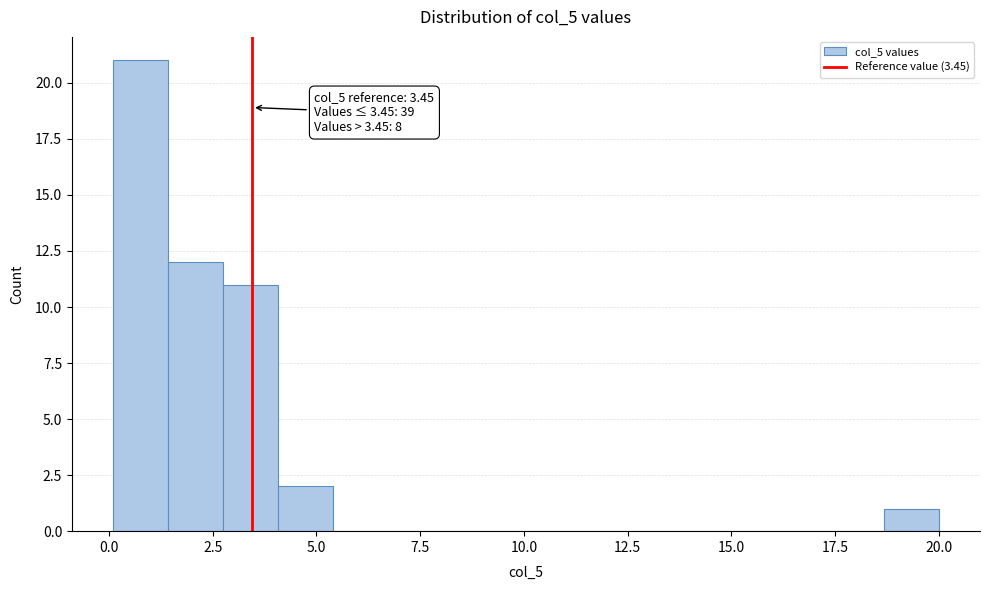

Around what value on the x-axis is the tallest bar? Give the approximate position of its centre, as read against the axis.

1.0